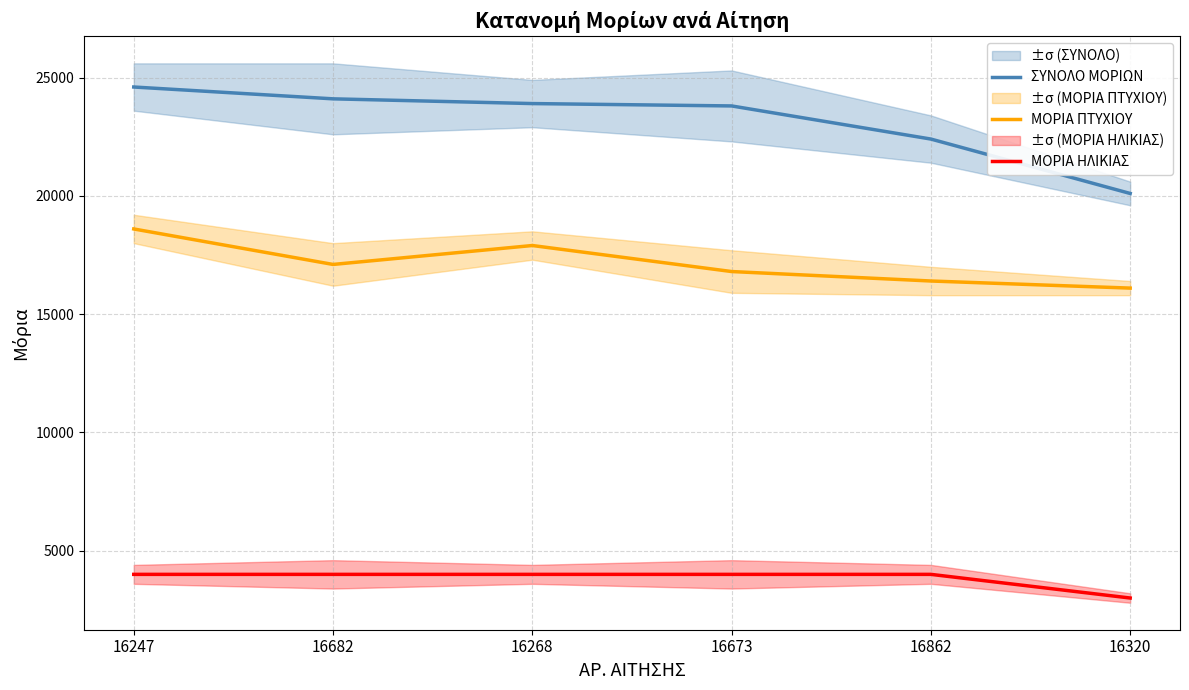

Does the chart display data point markers on the line(s)?

No